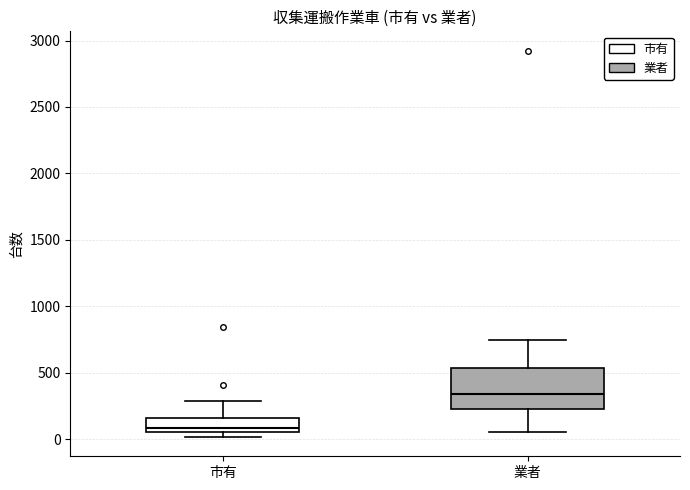

Reading left to right, transcribe this box plot: for each box, give where its median line is, the range the box spans, and where its two whiskers end, as read against the y-axis. The values are not printed on the chart, so give them approximately, as read against the axis.

市有: median 100, box 50 to 150, whiskers 0 to 300
業者: median 350, box 250 to 550, whiskers 50 to 750